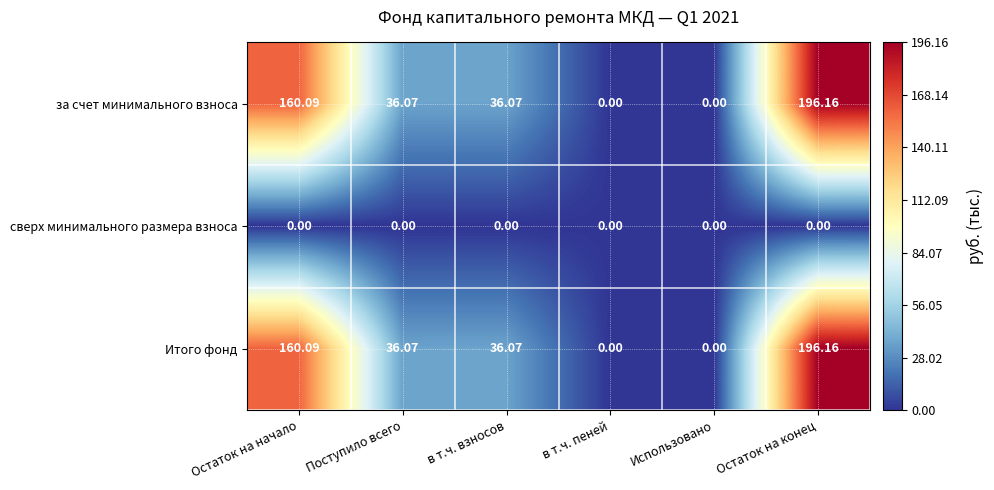

At which category does the chart reach its peak across all series?

Остаток на конец